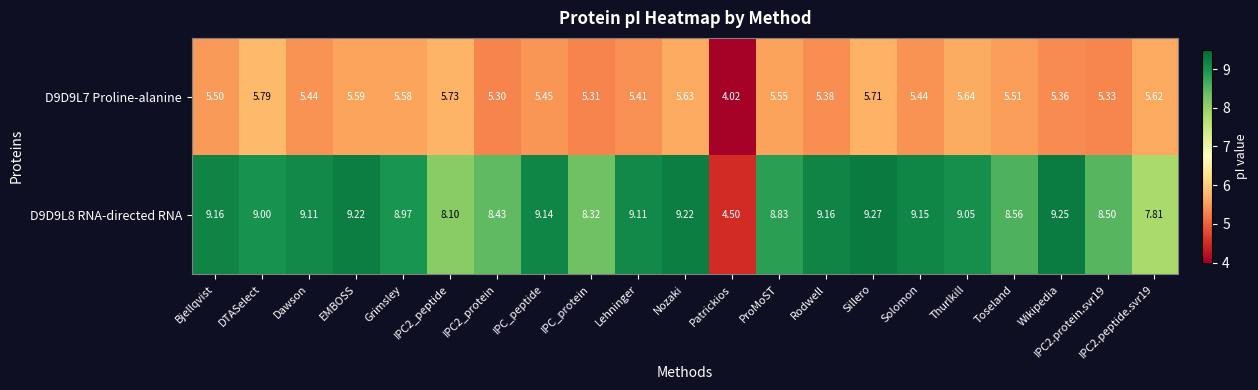

At which category does the chart reach its peak across all series?

Sillero